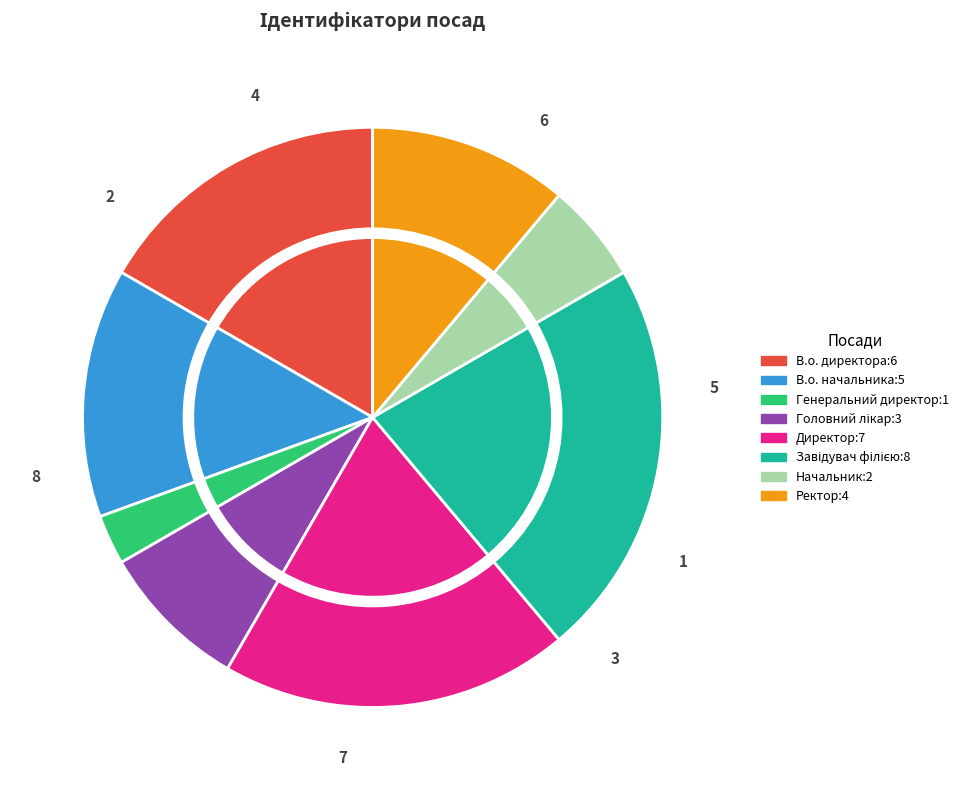

To the nearest percent, what is the difference between the Завідувач філією and Головний лікар slice percentages?

14%